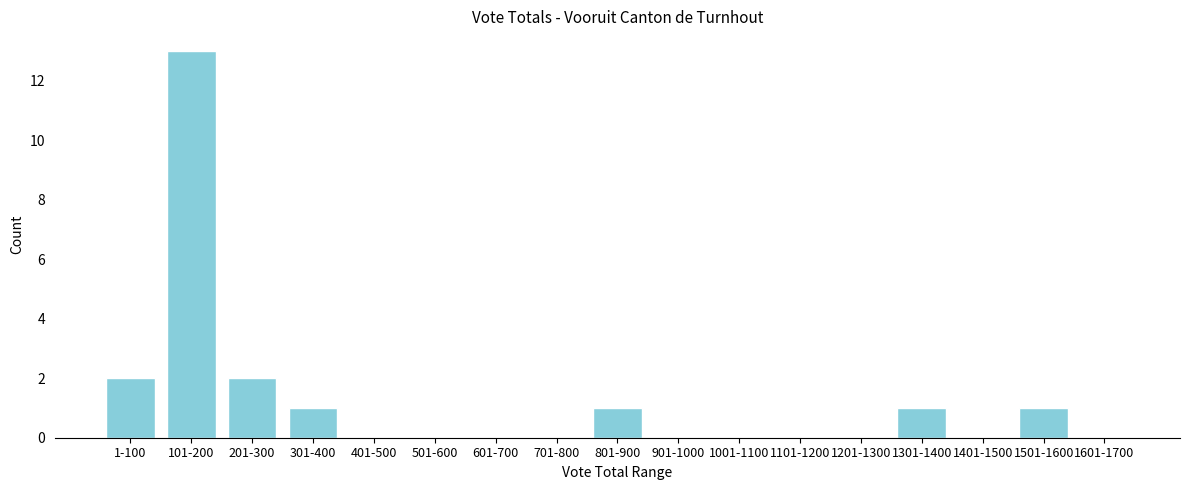

Reading left to right, transcribe all the data shown in this chart.

1-100=2	101-200=13	201-300=2	301-400=1	401-500=0	501-600=0	601-700=0	701-800=0	801-900=1	901-1000=0	1001-1100=0	1101-1200=0	1201-1300=0	1301-1400=1	1401-1500=0	1501-1600=1	1601-1700=0